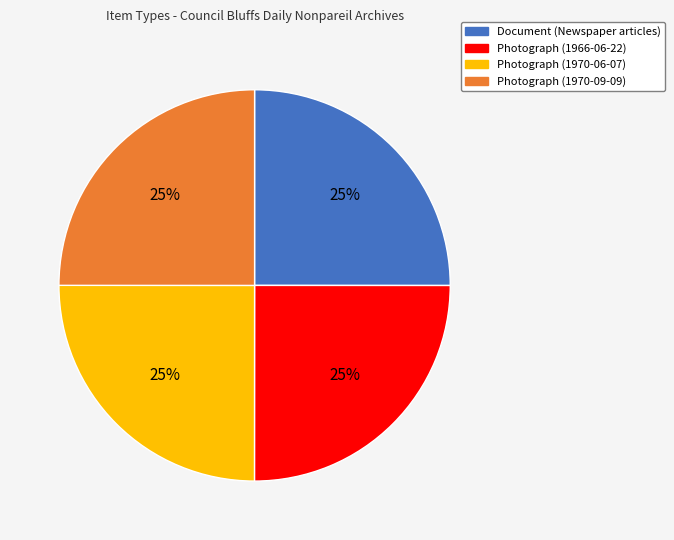

What is the ratio of the value at Document (Newspaper articles) to the value at Photograph (1970-06-07)?

1.0